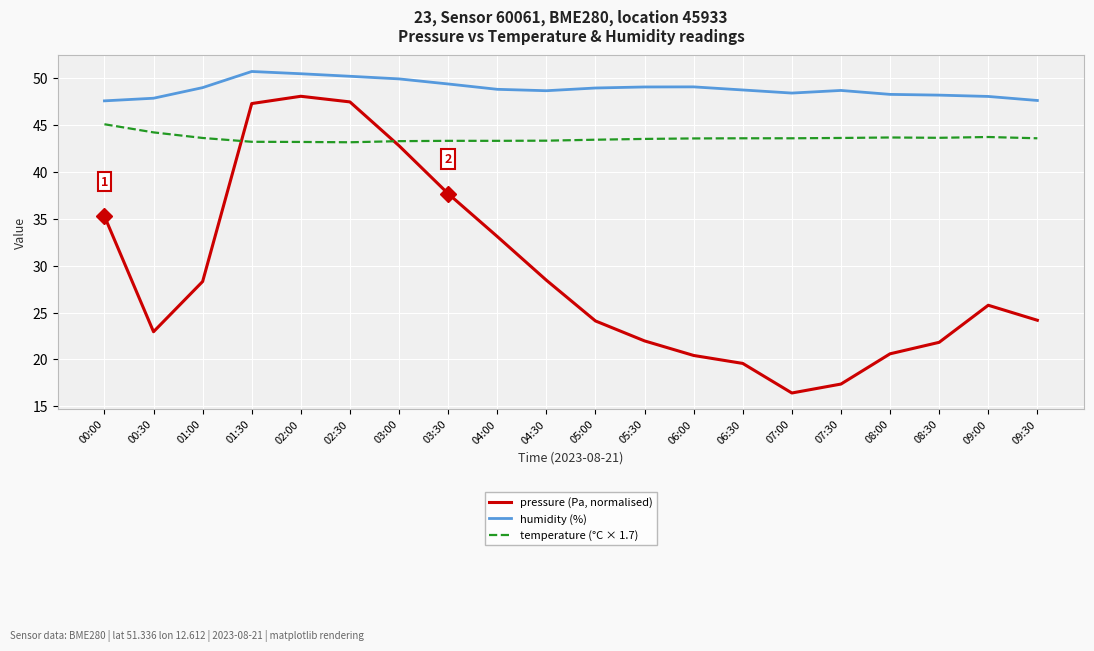

What is the total value across all series at 05:00?

116.5